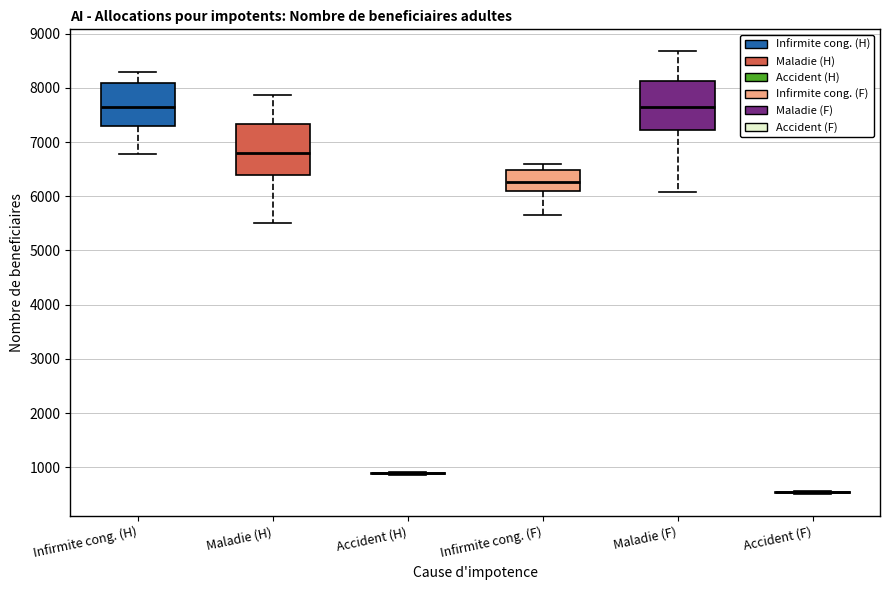

Reading left to right, read every box against the y-axis: the position of its median line, the range the box covers, and the ends of its whiskers. The values are not printed on the chart, so give them approximately, as read against the axis.

Infirmite cong. (H): median 7600, box 7300 to 8100, whiskers 6800 to 8300
Maladie (H): median 6800, box 6400 to 7300, whiskers 5500 to 7900
Accident (H): box collapsed to a line at 900, whiskers 900 to 900
Infirmite cong. (F): median 6300, box 6100 to 6500, whiskers 5600 to 6600
Maladie (F): median 7700, box 7200 to 8100, whiskers 6100 to 8700
Accident (F): box collapsed to a line at 500, whiskers 500 to 600